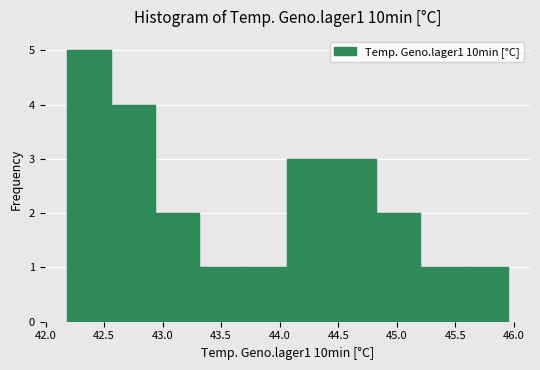

What is the height of the bar covering 42.20 to 42.55 on the x-axis? Neither the bar edges nor the heights are printed on the chart, so give them approximately, as read against the axes.

5